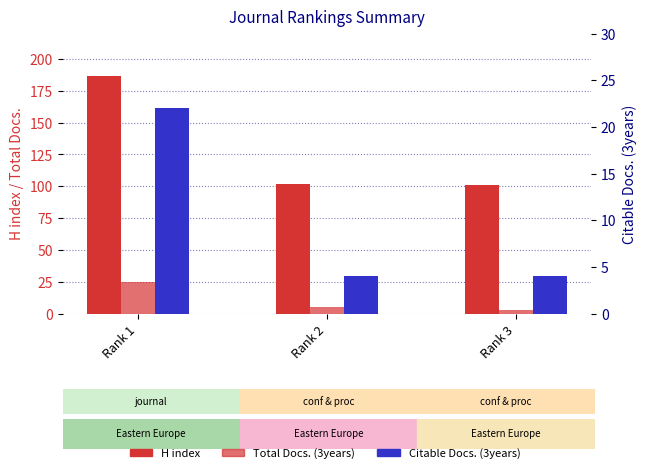

How many groups of bars are there?

3